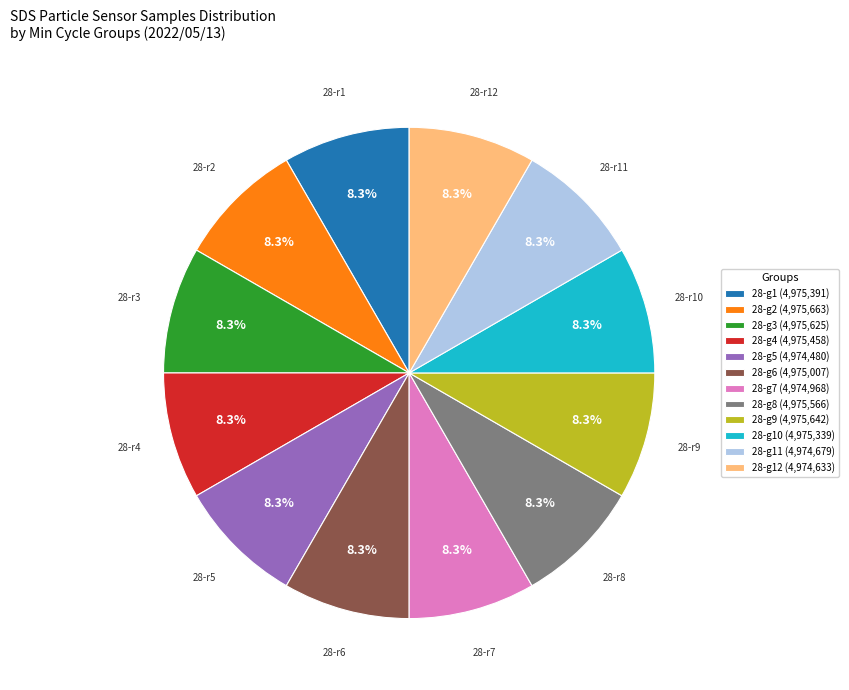

Is there any slice that represents more than half of the pie?

No